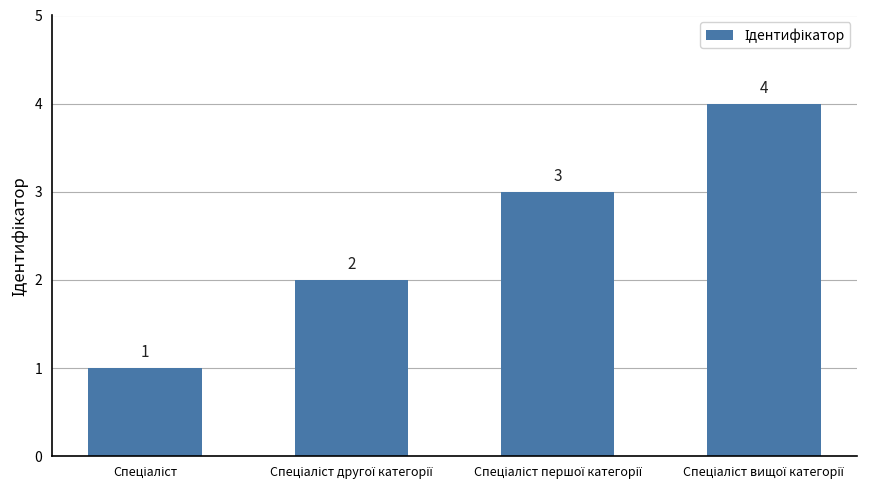

What is the value of the 2nd bar from the left?

2